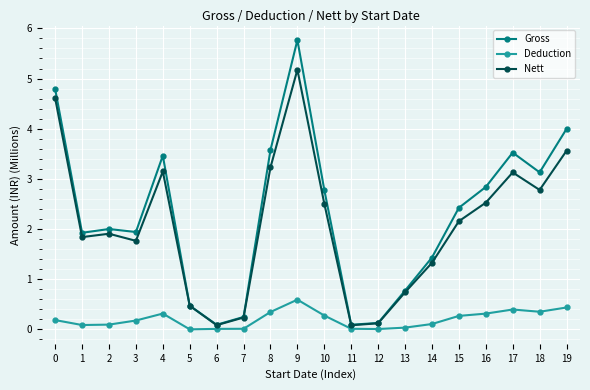

Which series has the largest total across all categories?

Gross